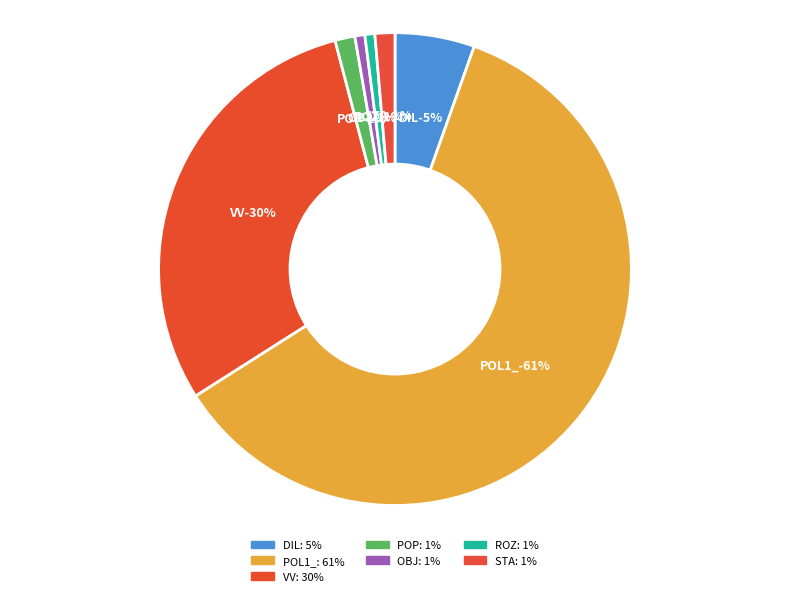

Which category accounts for the majority?

POL1_